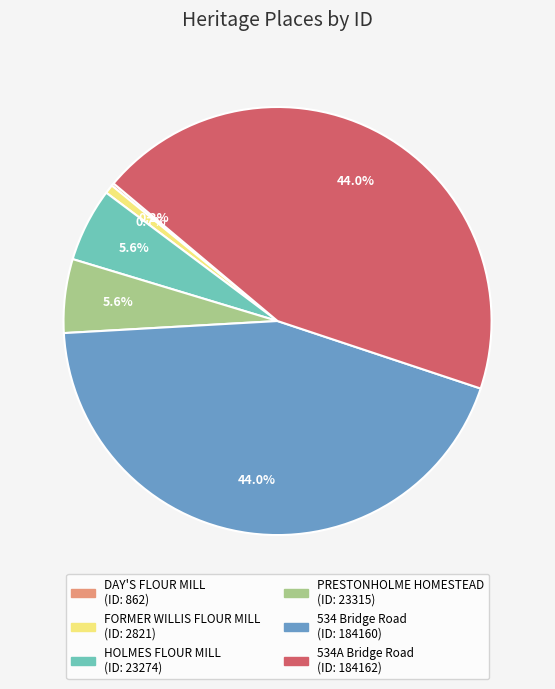

Is there a majority slice in this chart?

No